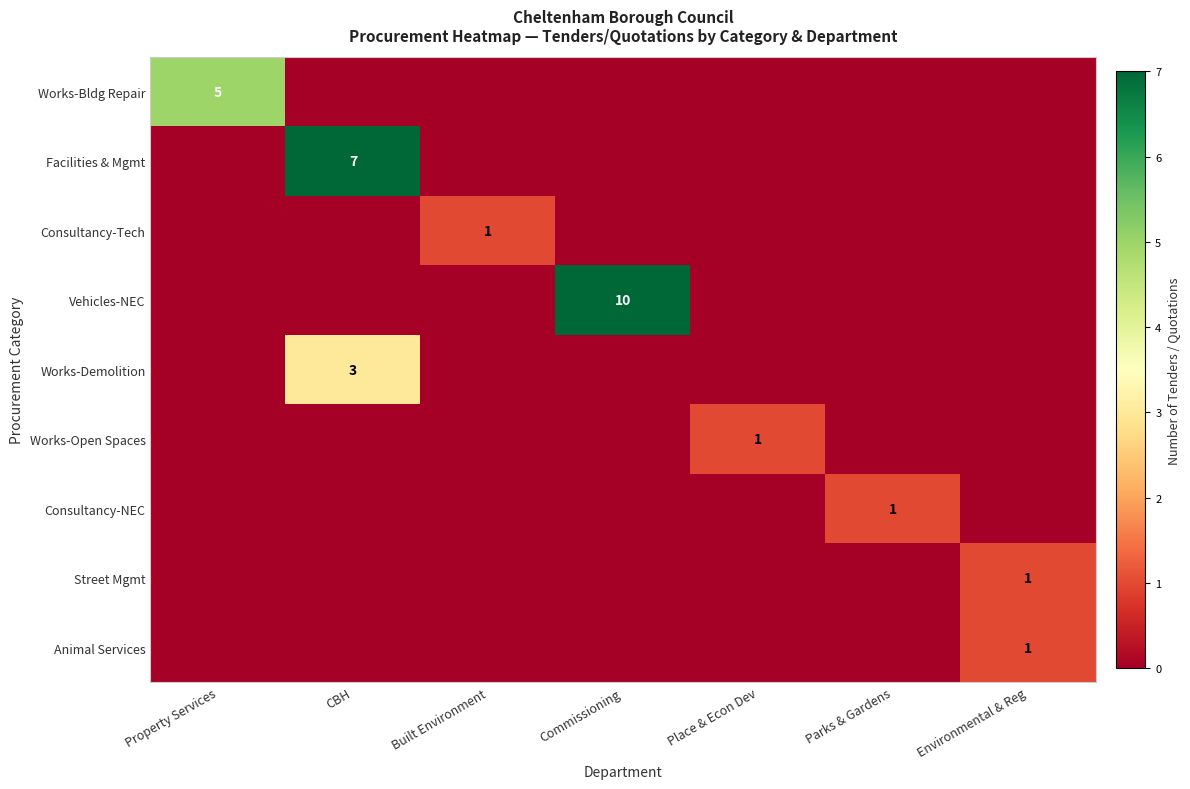

Is it true that Works-Demolition equals 5 at CBH?

False